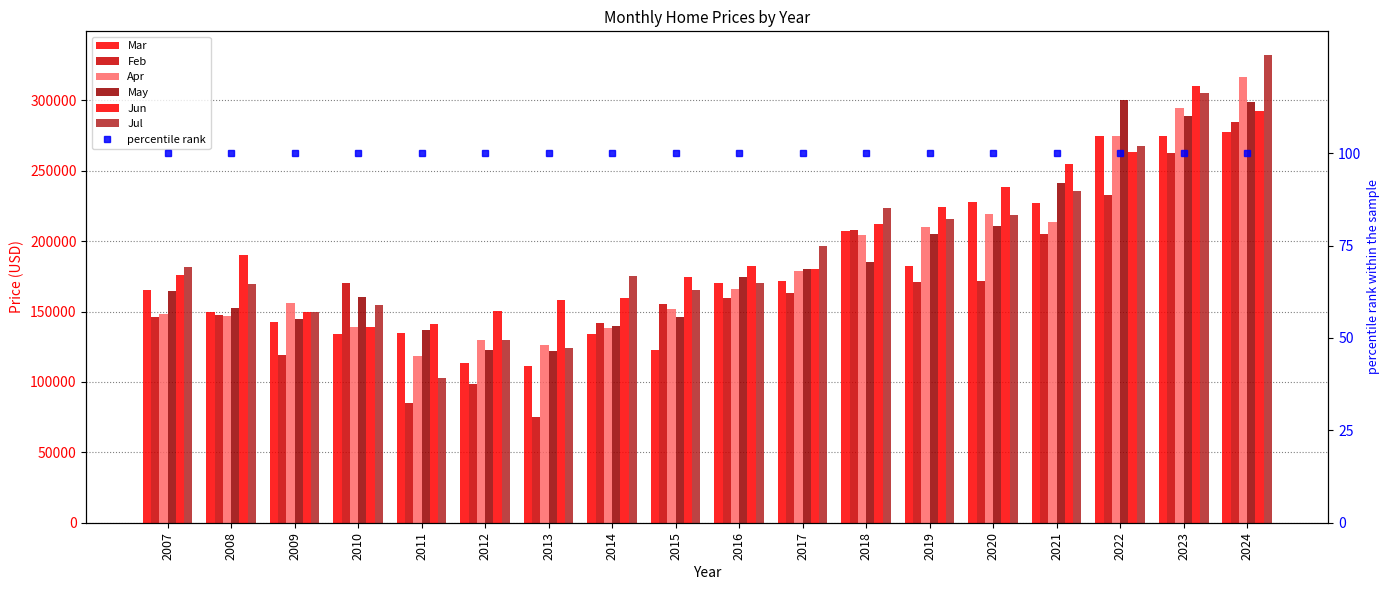

Rank the series by their maximum value, from lowest to highest.

Mar, Feb, May, Jun, Apr, Jul